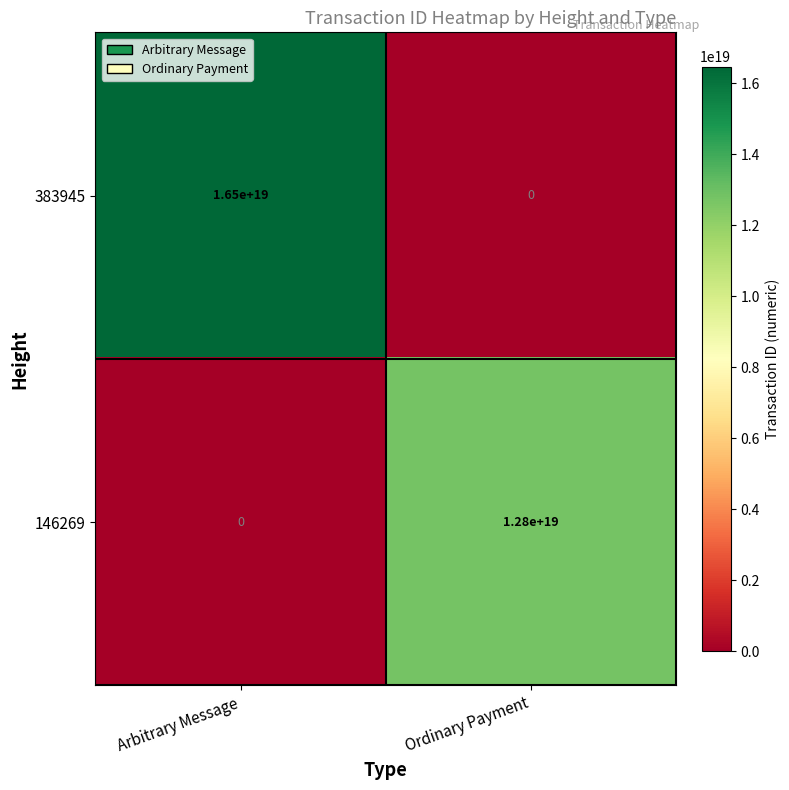

Which series changed the most between Arbitrary Message and Ordinary Payment?

383945